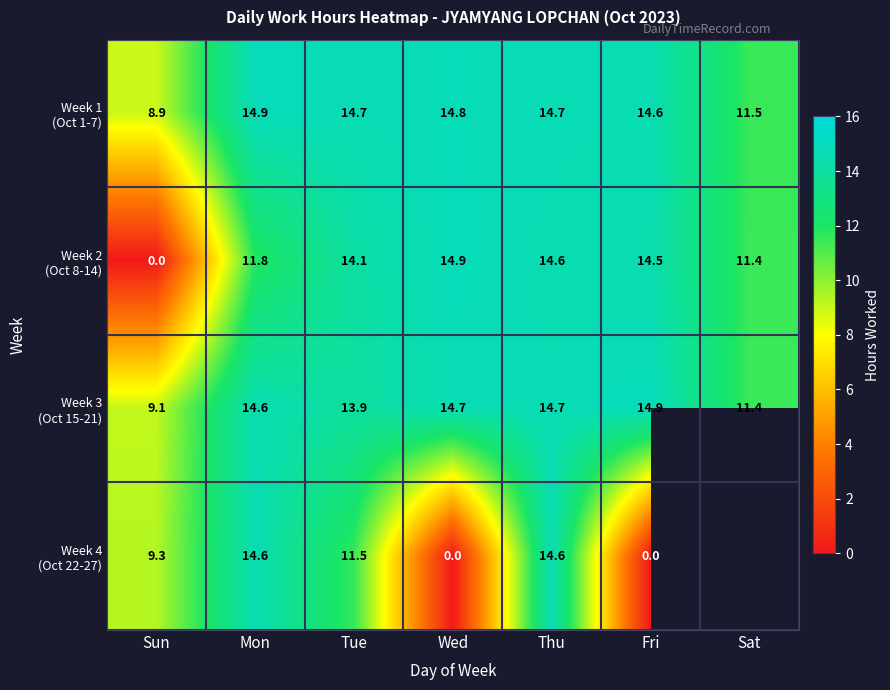

At which category does the chart reach its peak across all series?

Mon